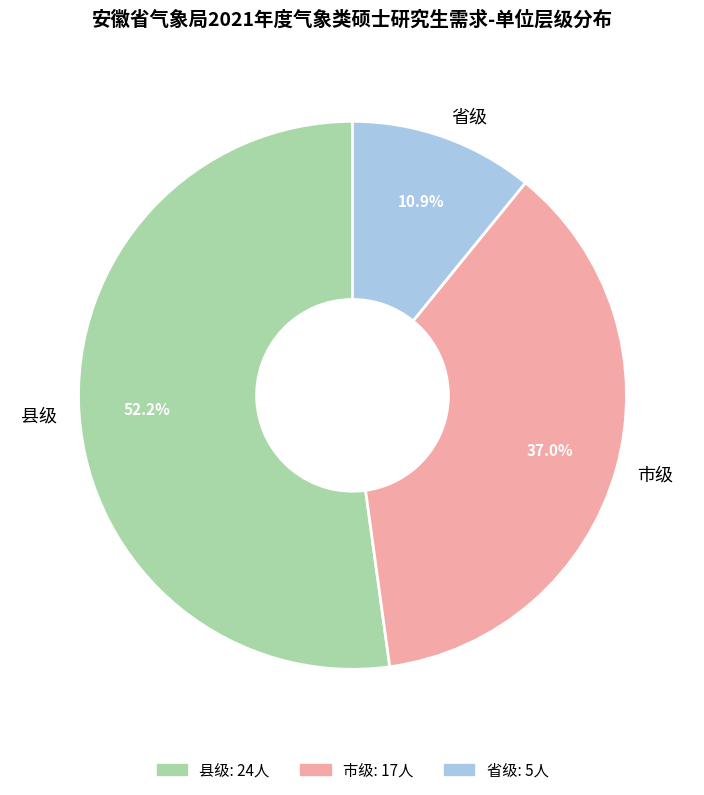

Which slice is the largest?

县级